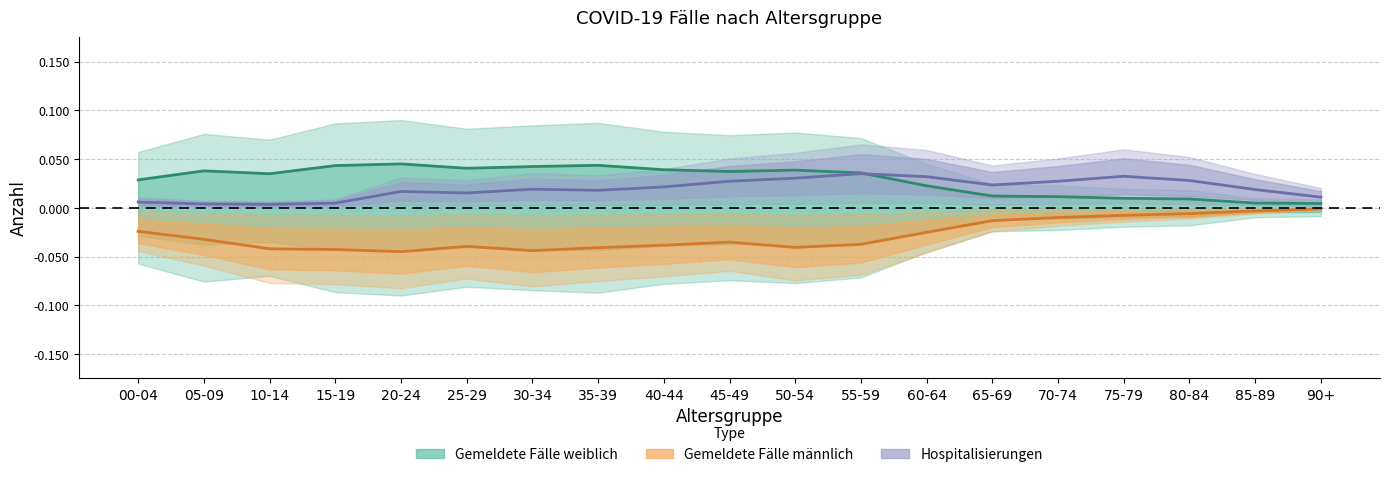

True or false: Hospitalisierungen has more than 1 points higher than both neighbors.

True